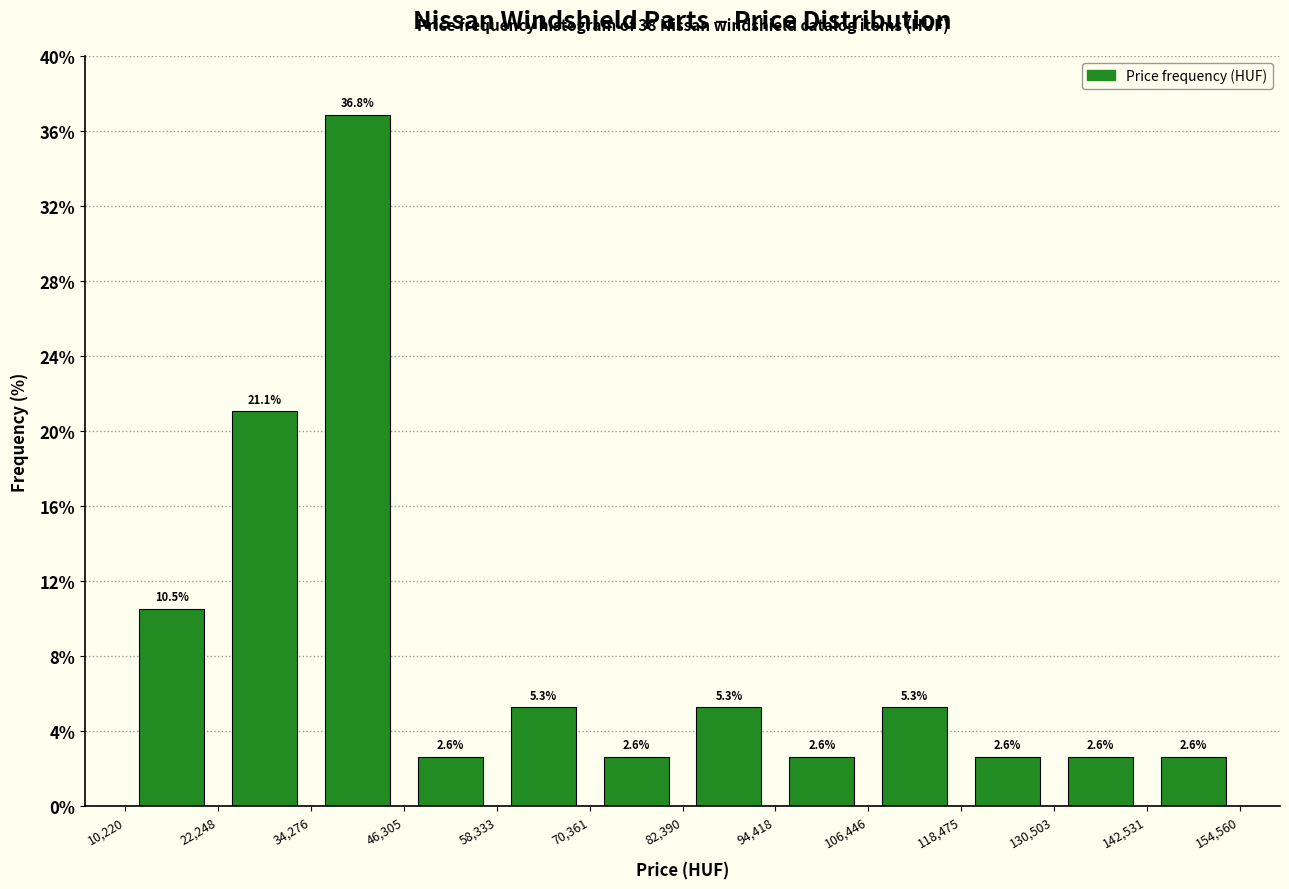

Reading left to right, transcribe this chart: for each bar, give the range it covers on the x-axis and its height.

10,220 to 22,248: 10.5
22,248 to 34,276: 21.1
34,276 to 46,305: 36.8
46,305 to 58,333: 2.6
58,333 to 70,361: 5.3
70,361 to 82,390: 2.6
82,390 to 94,418: 5.3
94,418 to 106,446: 2.6
106,446 to 118,475: 5.3
118,475 to 130,503: 2.6
130,503 to 142,531: 2.6
142,531 to 154,560: 2.6